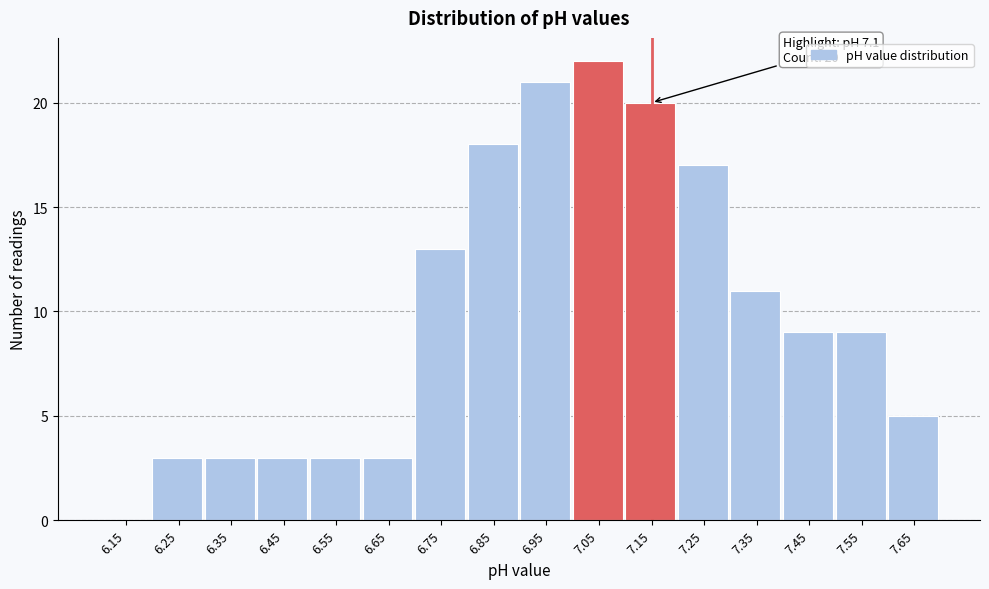

Over which range of the x-axis is the bar tallest?

7.0 to 7.1